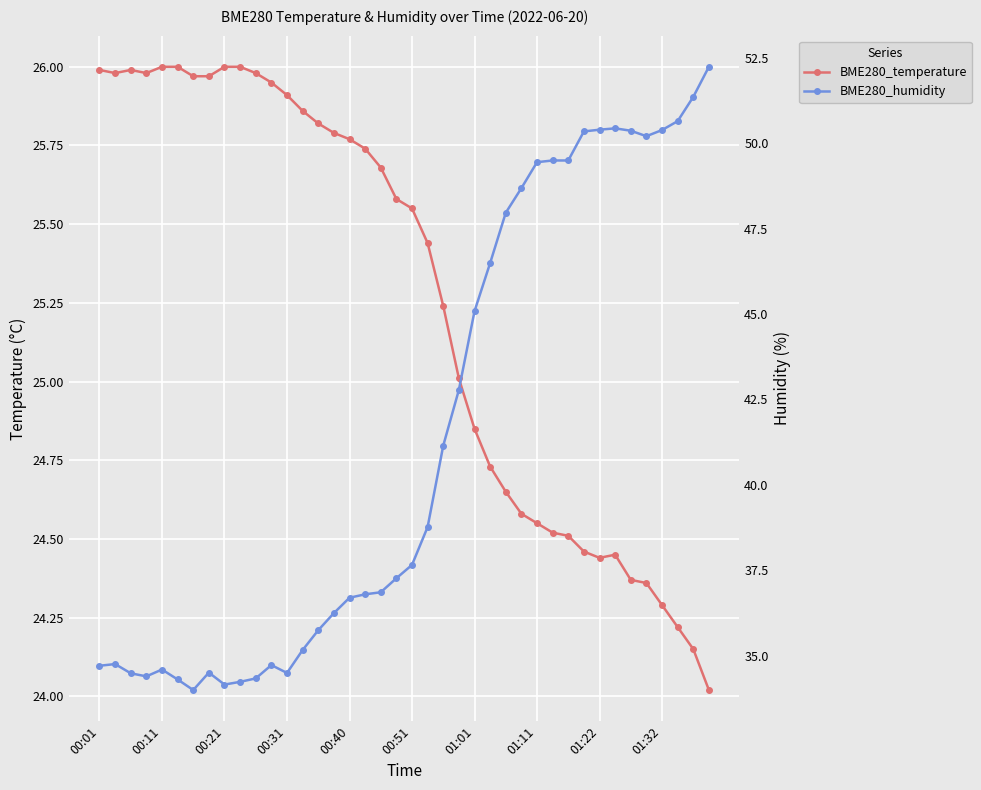

The BME280_humidity series shows 37.7 at 00:51. True or false?

True